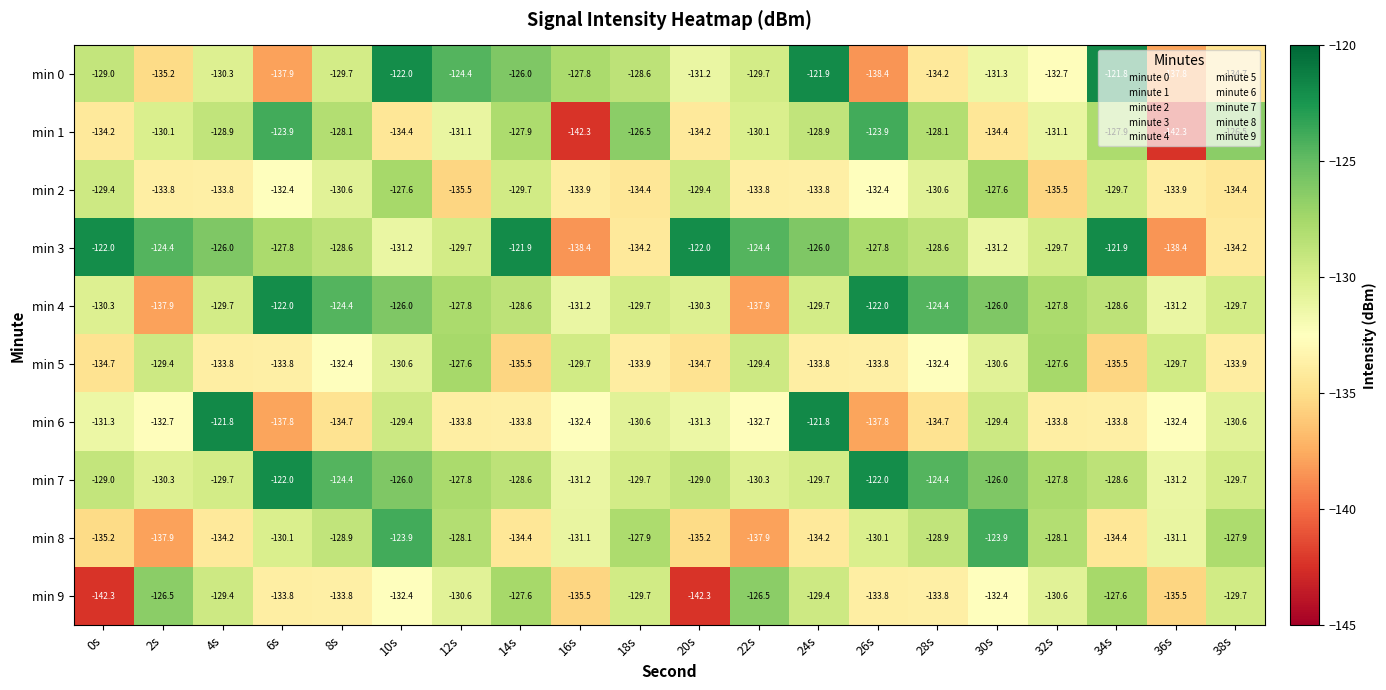

What is the approximate value of min 5 at 18s?

-133.9